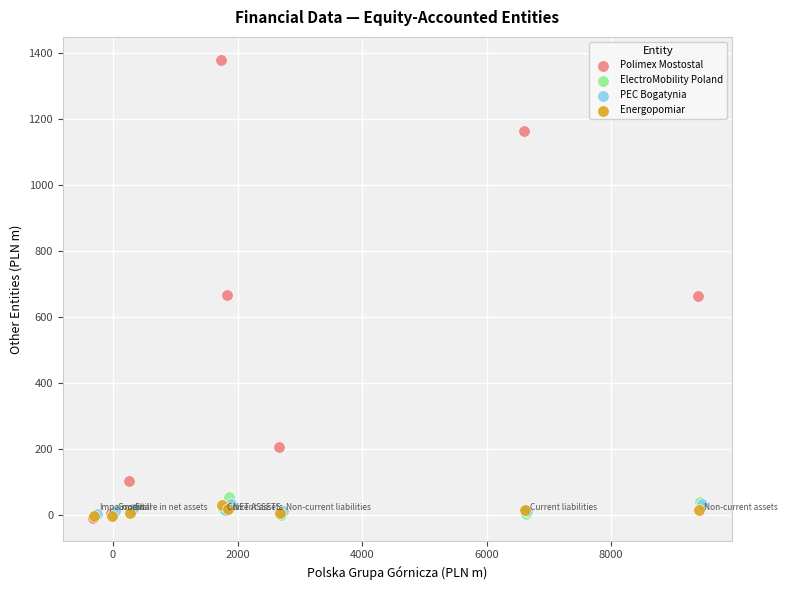

What are all the series names shown in the legend?

Polimex Mostostal, ElectroMobility Poland, PEC Bogatynia, Energopomiar